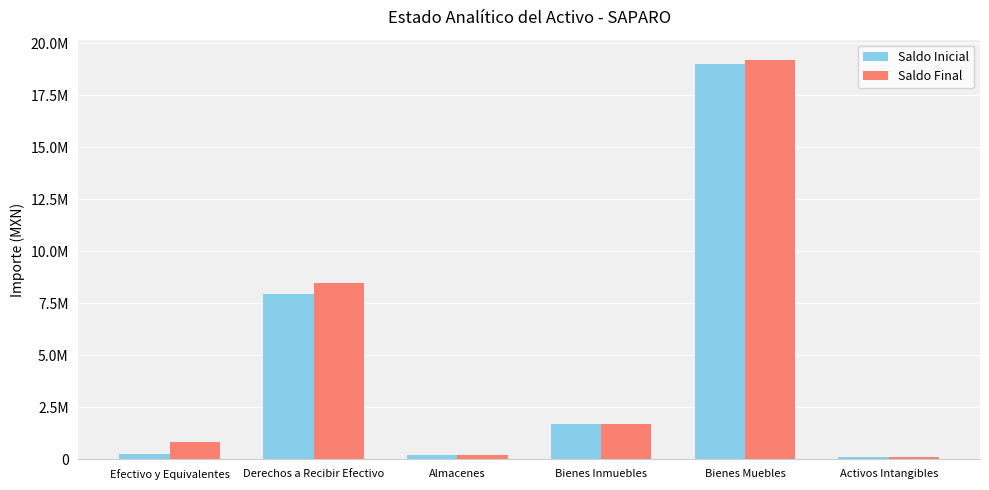

Is the value of Saldo Inicial at Almacenes greater than the value of Saldo Final at Bienes Muebles?

No